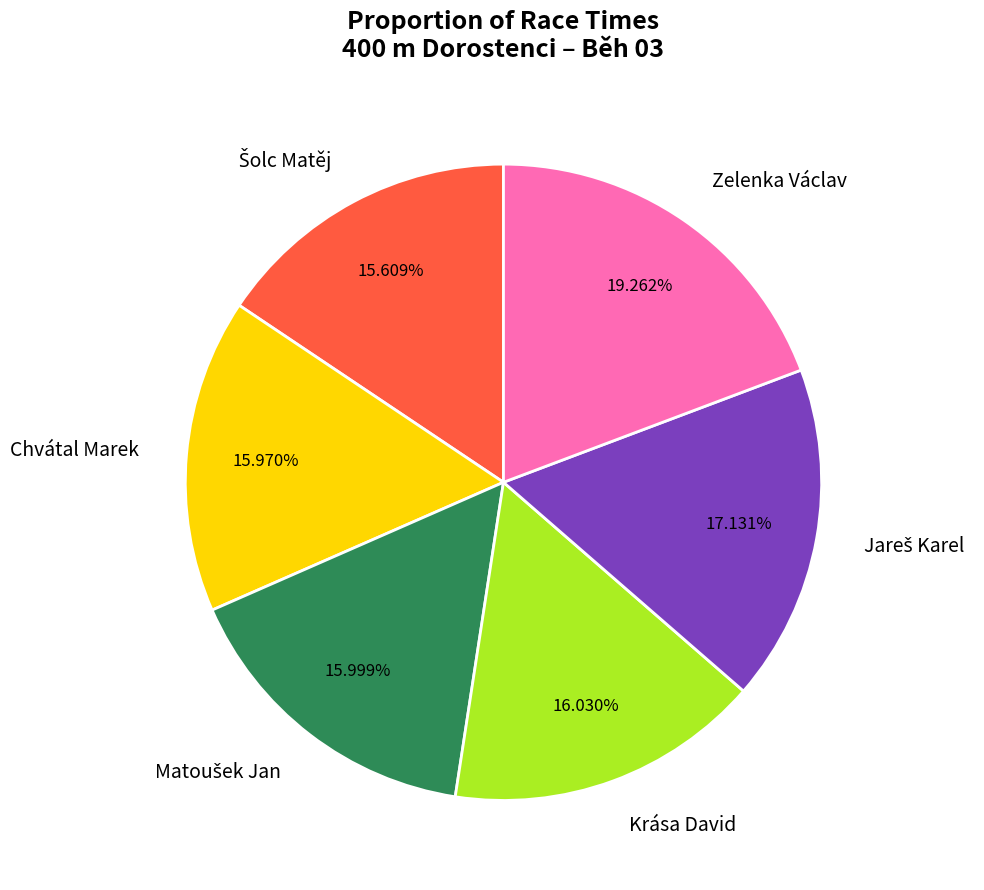

Is Zelenka Václav the majority of the pie?

No